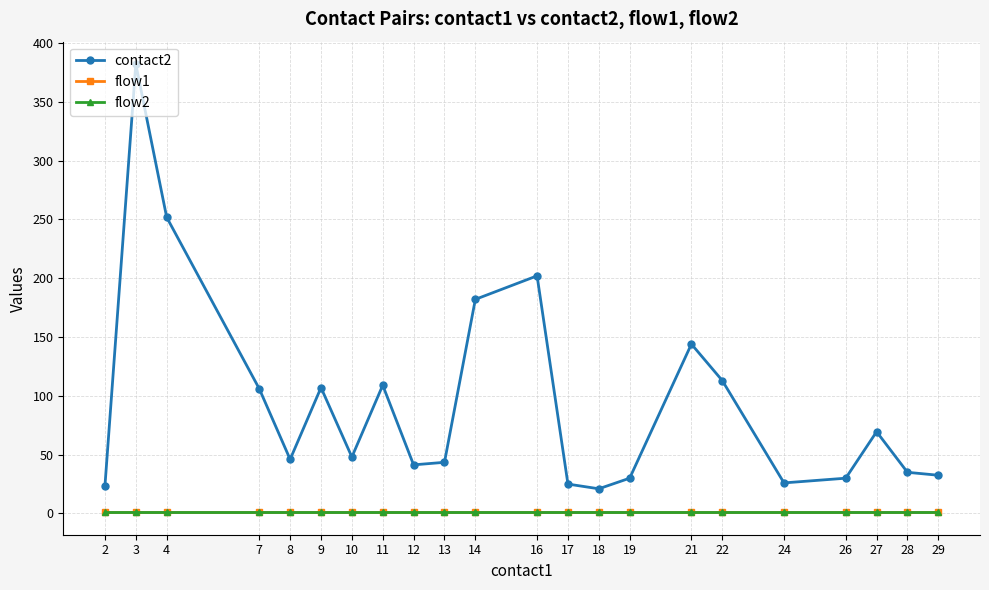

True or false: contact2 and flow1 cross at least once.

False